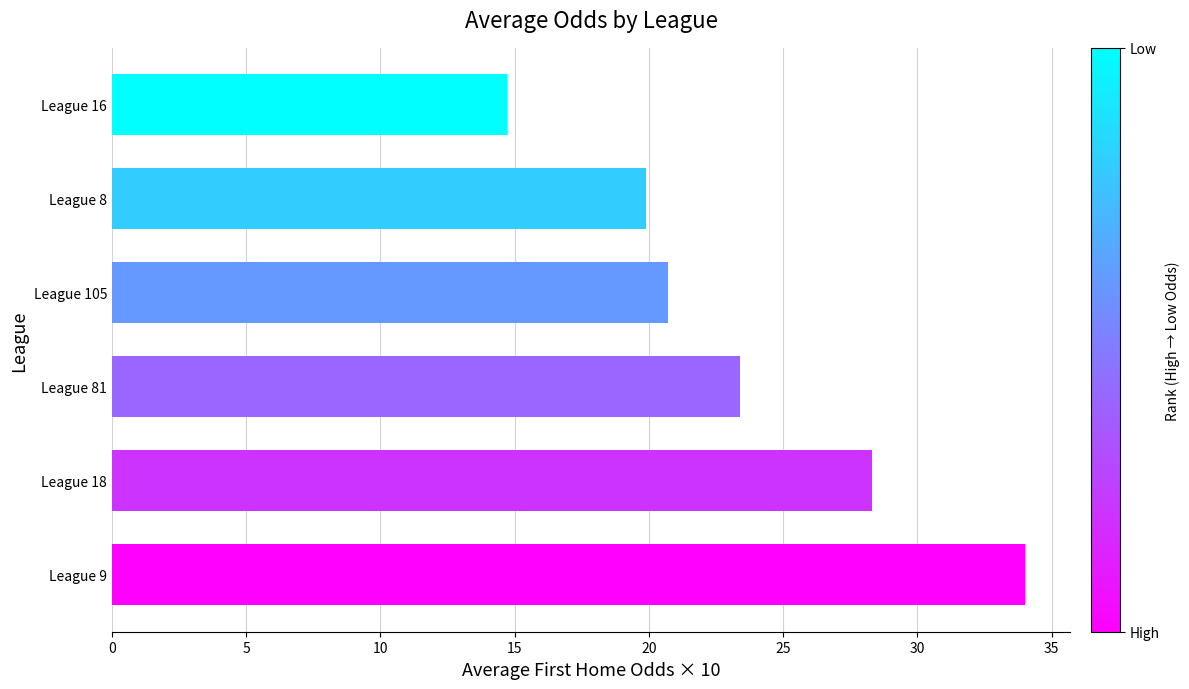

Does the chart contain stacked bars?

No